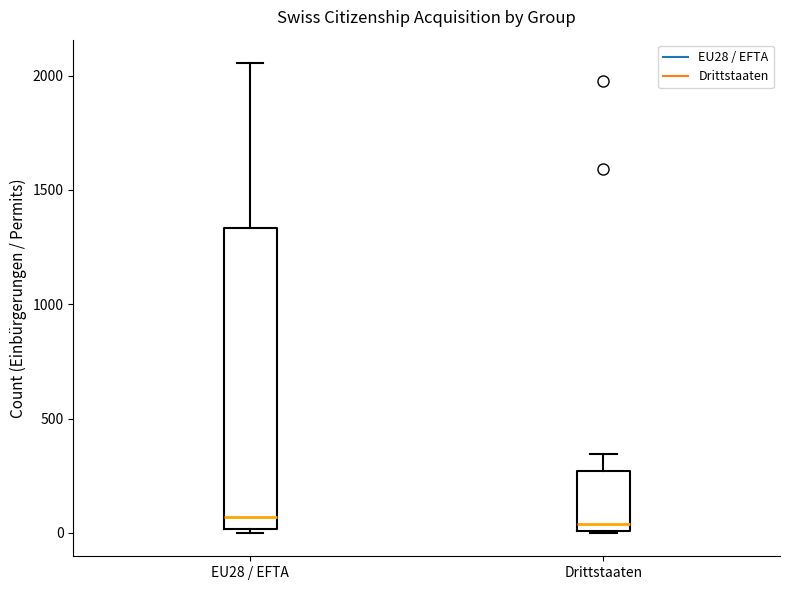

Where is the upper edge of the box for EU28 / EFTA on the y-axis? The values are not printed on the chart, so give them approximately, as read against the axis.

1350